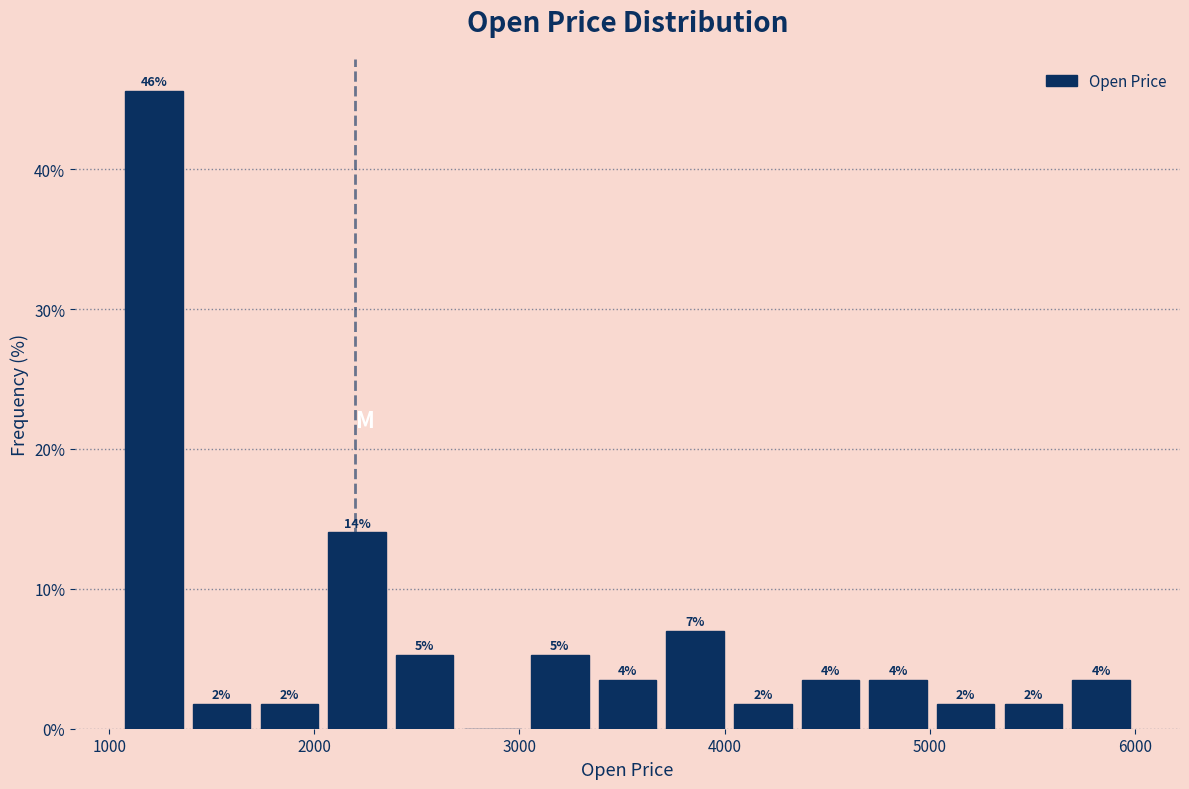

Around what value on the x-axis is the tallest bar? Give the approximate position of its centre, as read against the axis.

1200